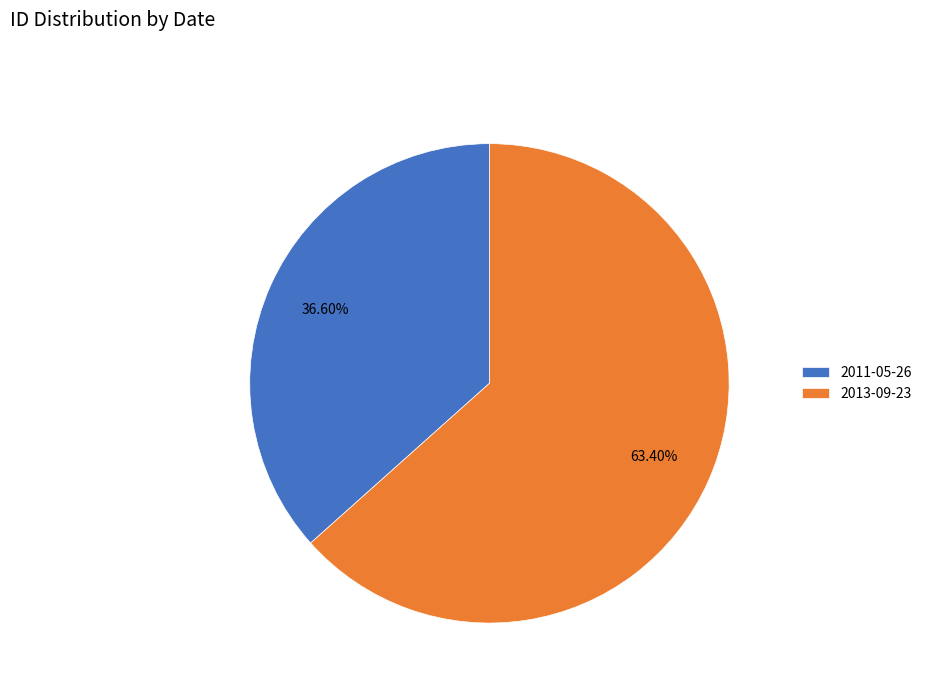

Does 2011-05-26 represent more than half of the total?

No